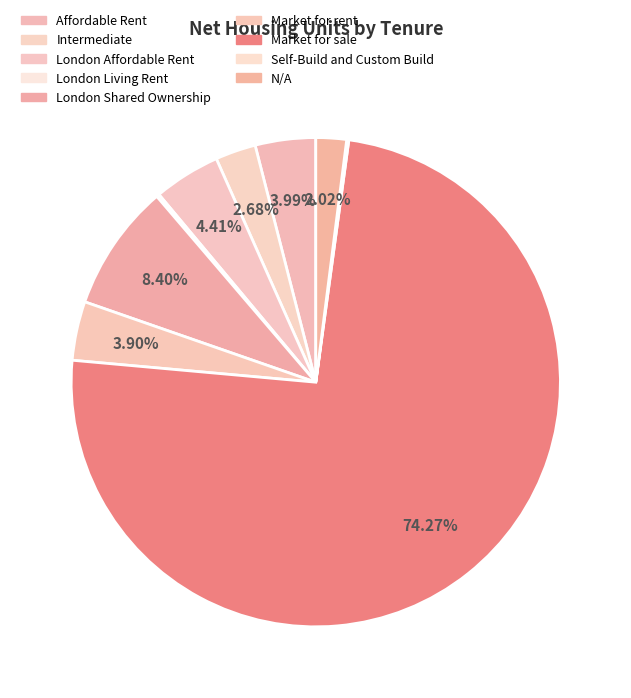

To the nearest percent, what is the average slice percentage?

11%